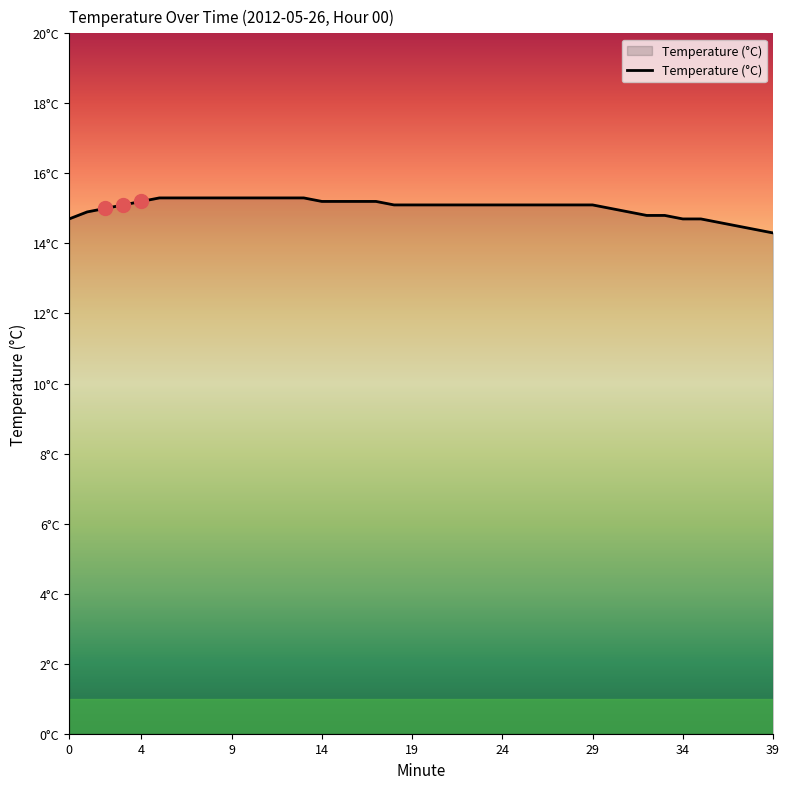

List the labels in order of value, smallest first.

39, 38, 37, 36, 0, 34, 35, 32, 33, 1, 31, 2, 30, 3, 18, 19, 20, 21, 22, 23, 24, 25, 26, 27, 28, 29, 4, 14, 15, 16, 17, 5, 6, 7, 8, 9, 10, 11, 12, 13